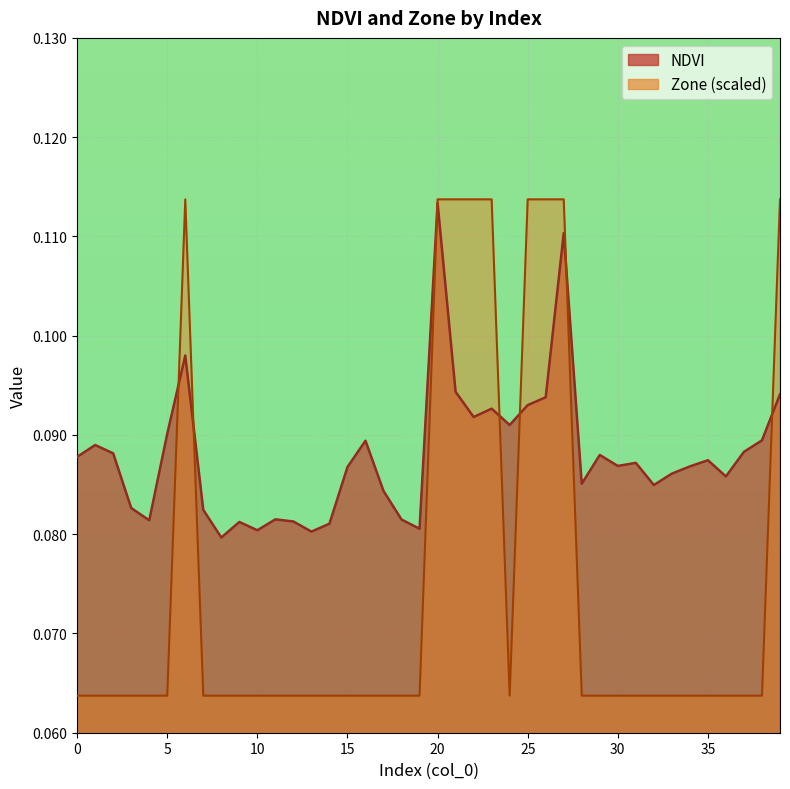

Reading left to right, extract all data points from this chart.

NDVI: 0.1	0.1	0.1	0.1	0.1	0.1	0.1	0.1	0.1	0.1	0.1	0.1	0.1	0.1	0.1	0.1	0.1	0.1	0.1	0.1	0.1	0.1	0.1	0.1	0.1	0.1	0.1	0.1	0.1	0.1	0.1	0.1	0.1	0.1	0.1	0.1	0.1	0.1	0.1	0.1
Zone: 0.1	0.1	0.1	0.1	0.1	0.1	0.1	0.1	0.1	0.1	0.1	0.1	0.1	0.1	0.1	0.1	0.1	0.1	0.1	0.1	0.1	0.1	0.1	0.1	0.1	0.1	0.1	0.1	0.1	0.1	0.1	0.1	0.1	0.1	0.1	0.1	0.1	0.1	0.1	0.1